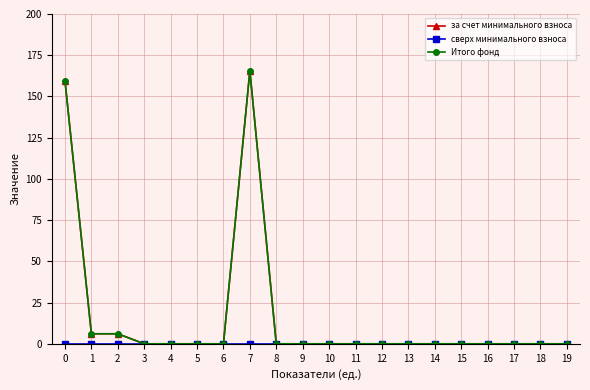

Between 4 and 16, which is larger?

4